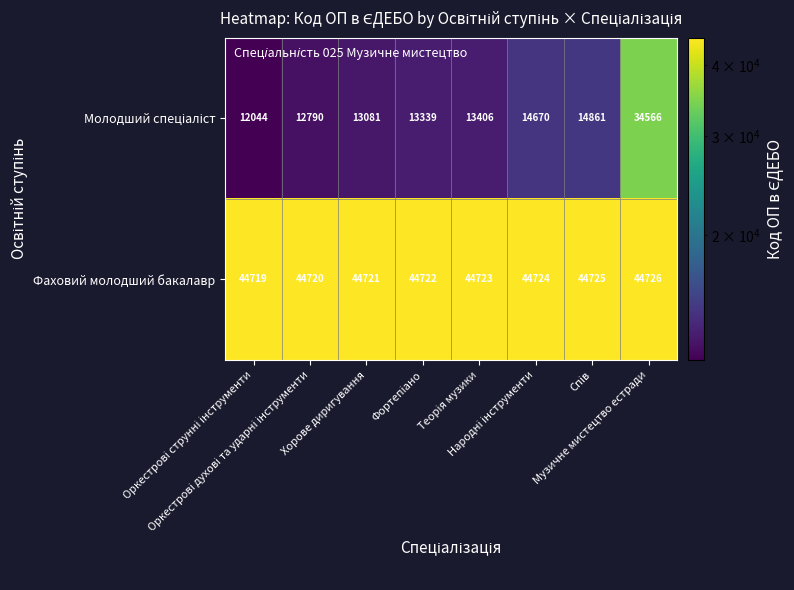

At how many categories does at least one series exceed 23833?

8